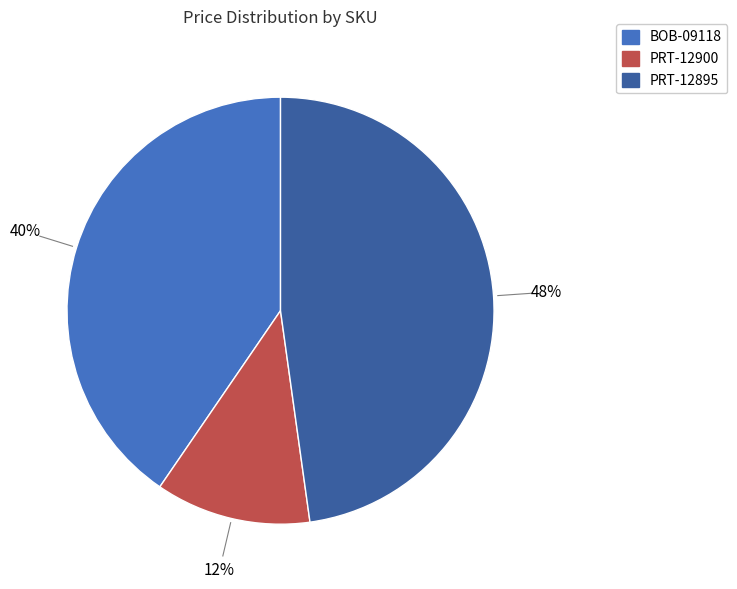

Rank the categories by value from lowest to highest.

PRT-12900, BOB-09118, PRT-12895